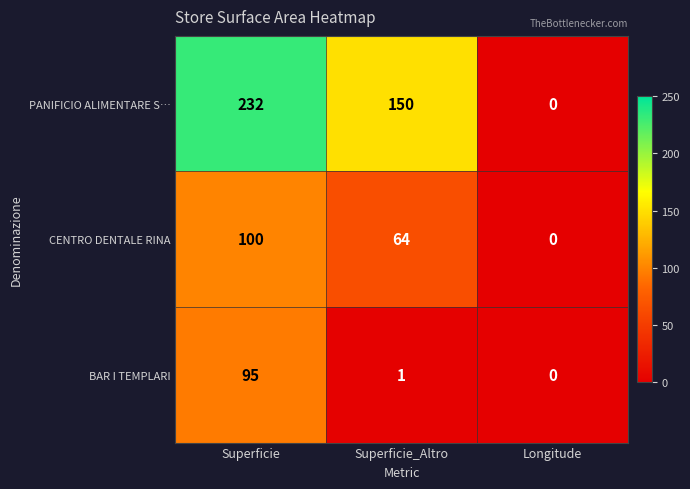

At how many categories does at least one series exceed 72?

2